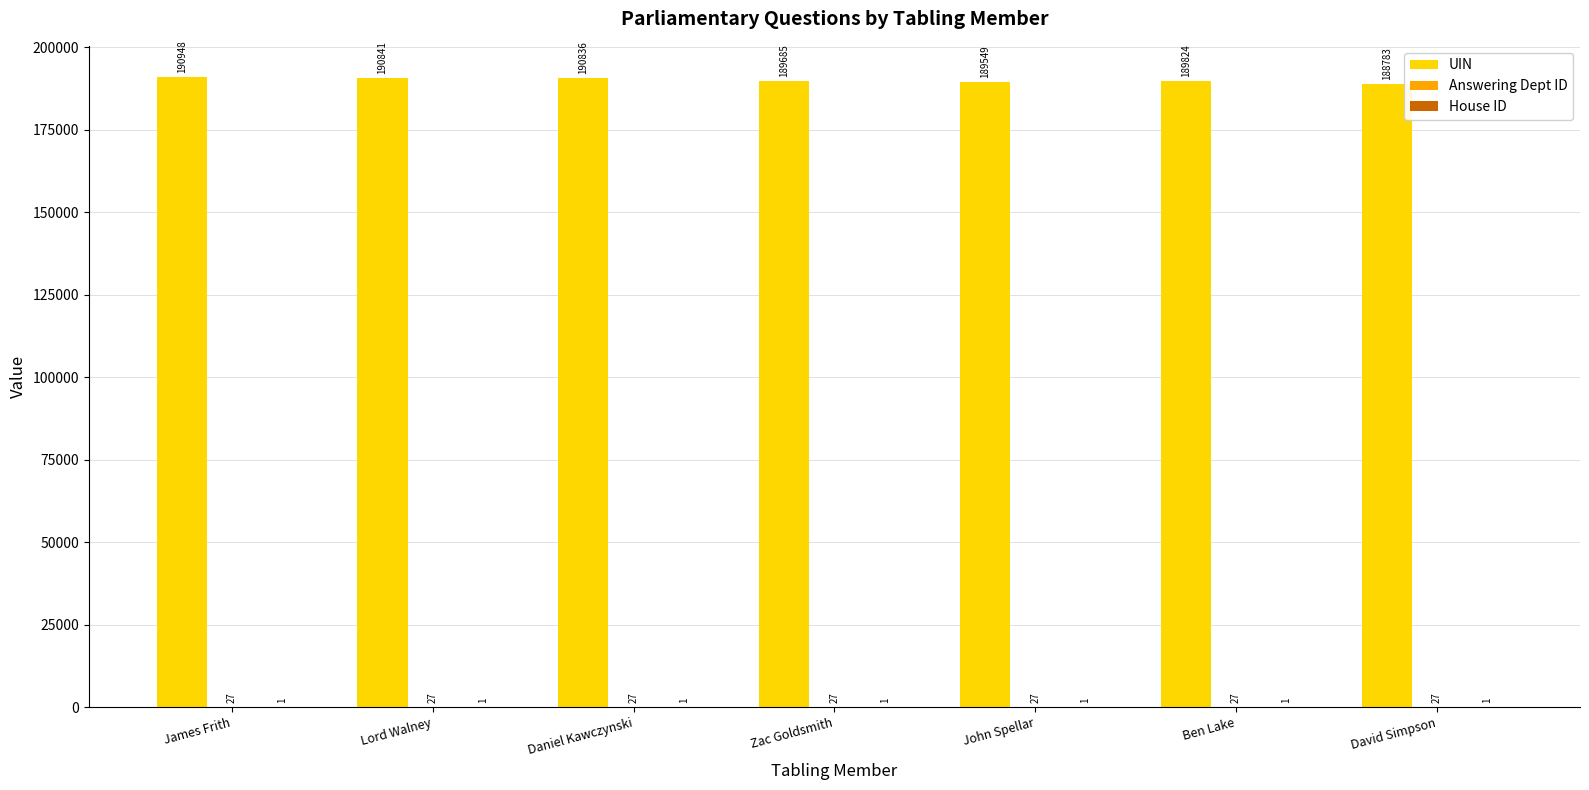

The UIN series shows 286437 at Ben Lake. True or false?

False